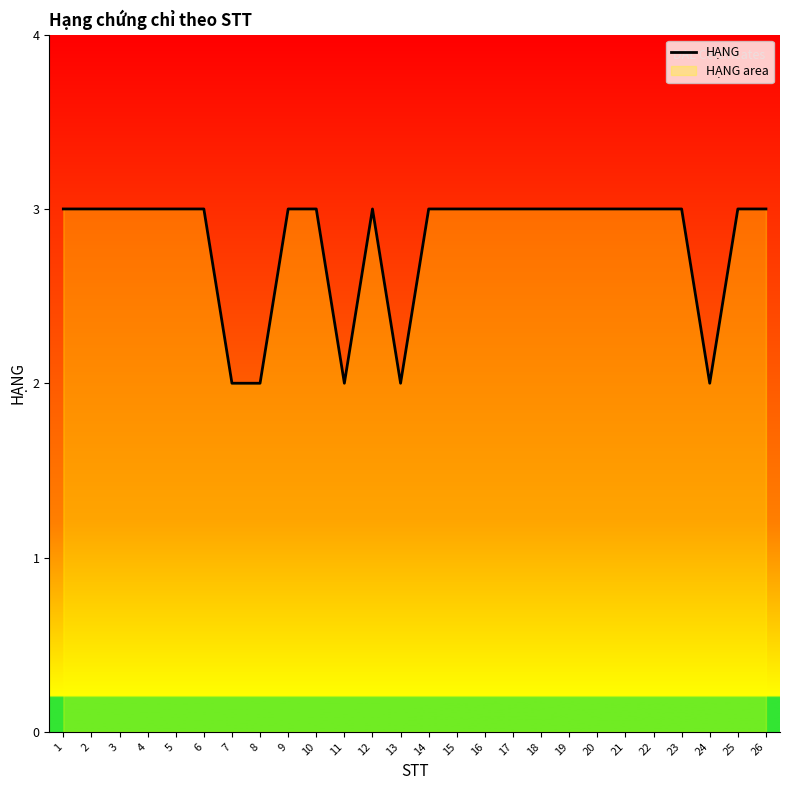

True or false: there are more than 1 points higher than both neighbors.

False